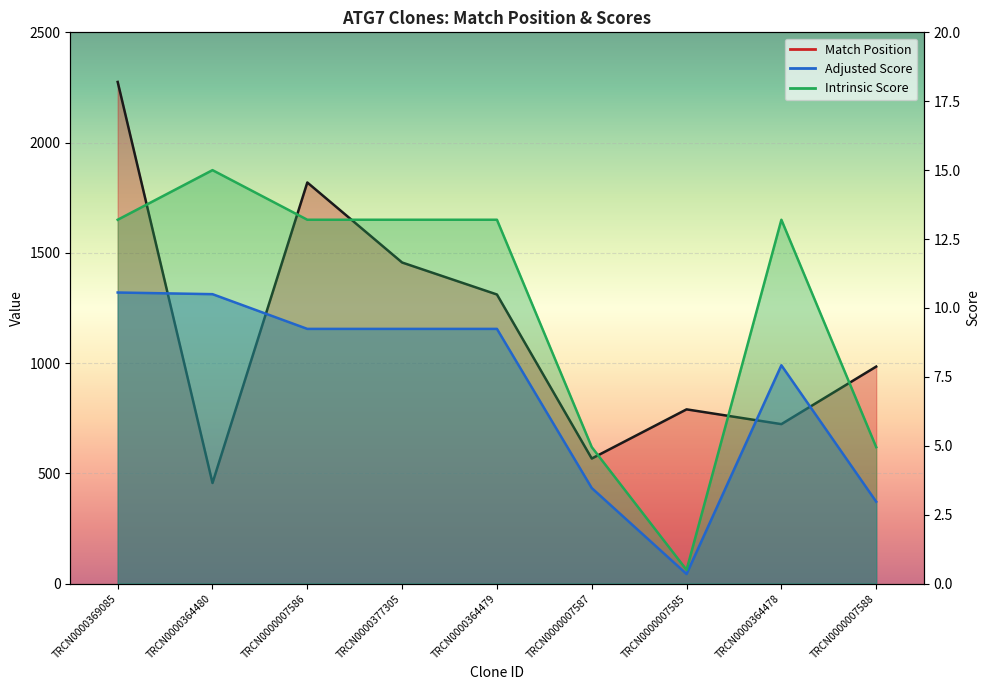

True or false: Adjusted Score and Match Position intersect in this chart.

False